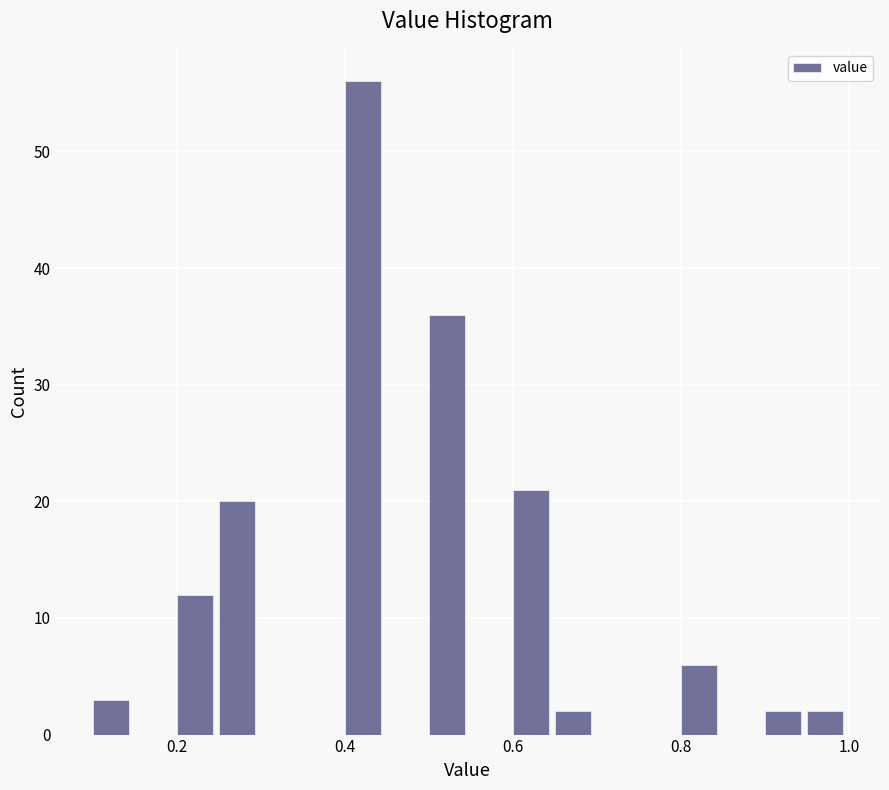

Around what value on the x-axis is the tallest bar? Give the approximate position of its centre, as read against the axis.

0.42